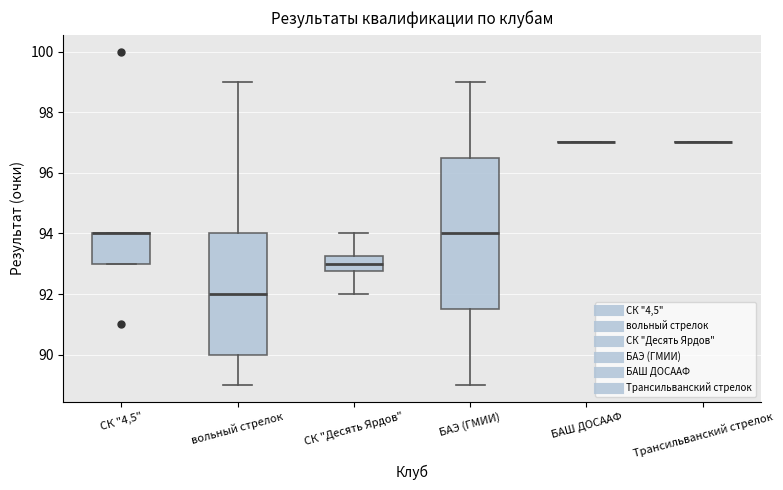

Where does the median line of the box for СК "Десять Ярдов" sit on the y-axis? The values are not printed on the chart, so give them approximately, as read against the axis.

93.0